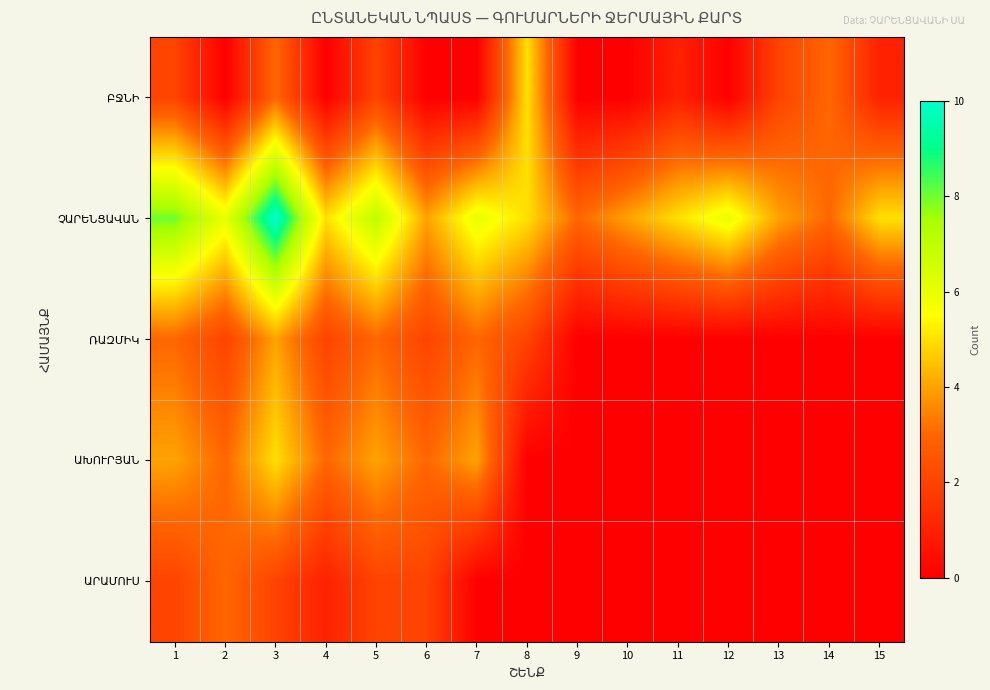

Which has a higher value, 3 or 7?

3